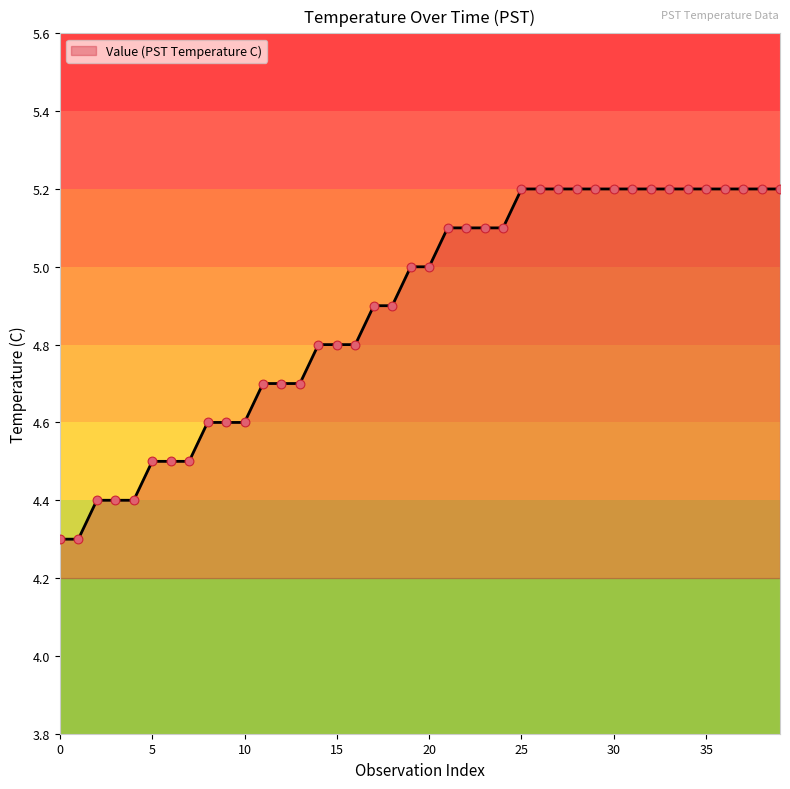

What is the minimum value shown in the chart?

4.3